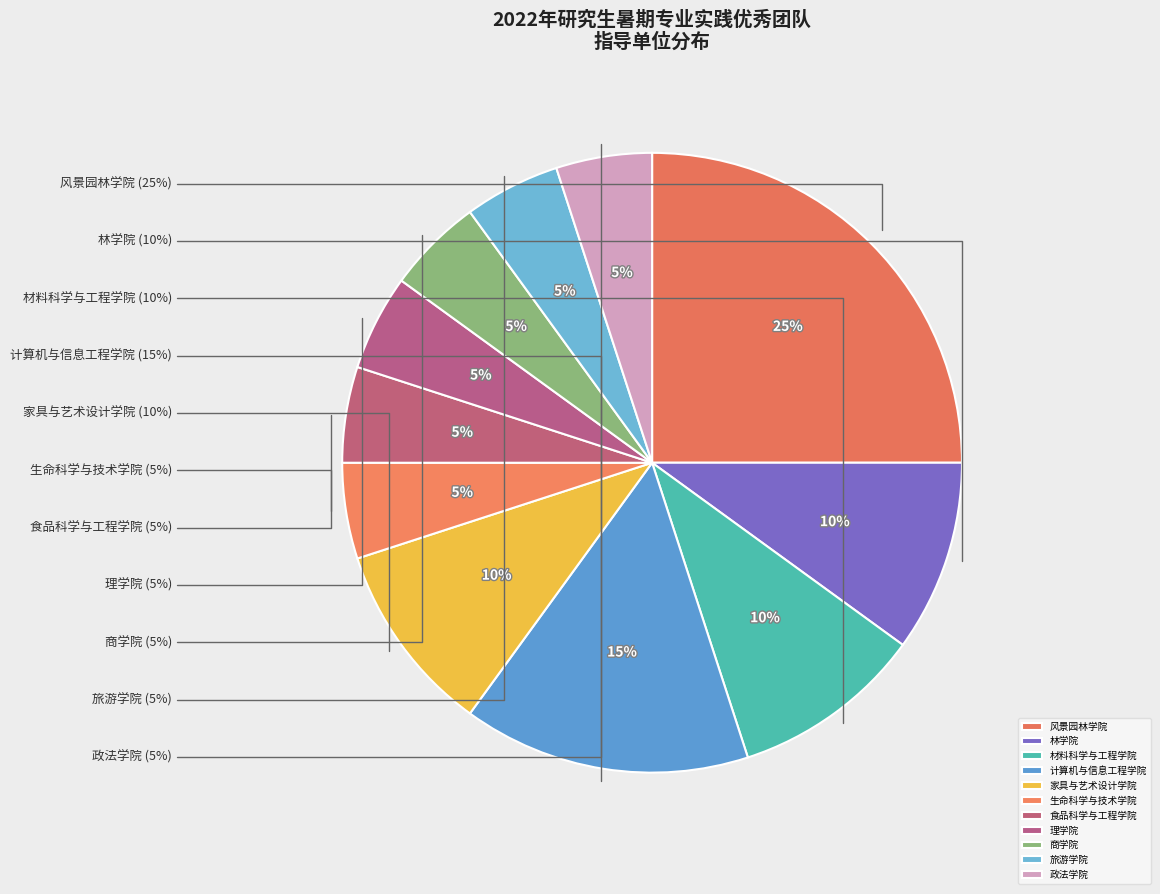

Is it true that 风景园林学院 is 35% of the pie?

False